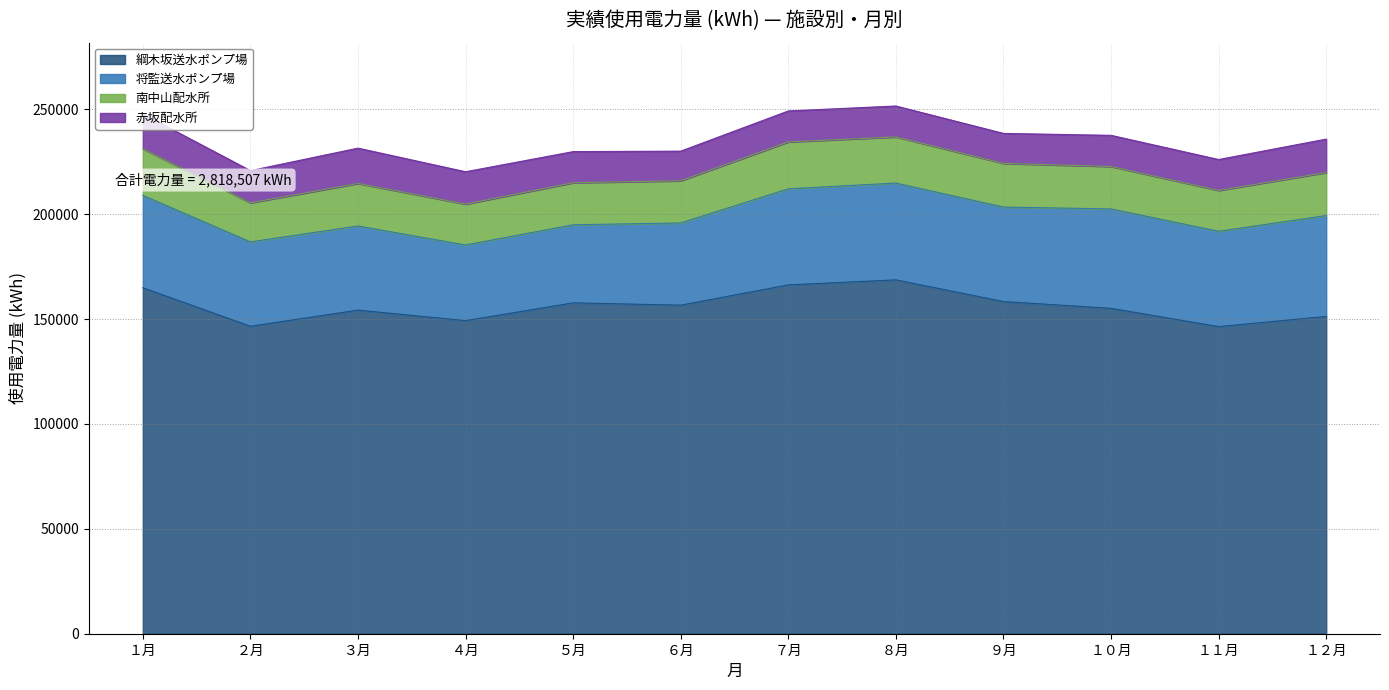

True or false: 南中山配水所 and 綱木坂送水ポンプ場 intersect in this chart.

False